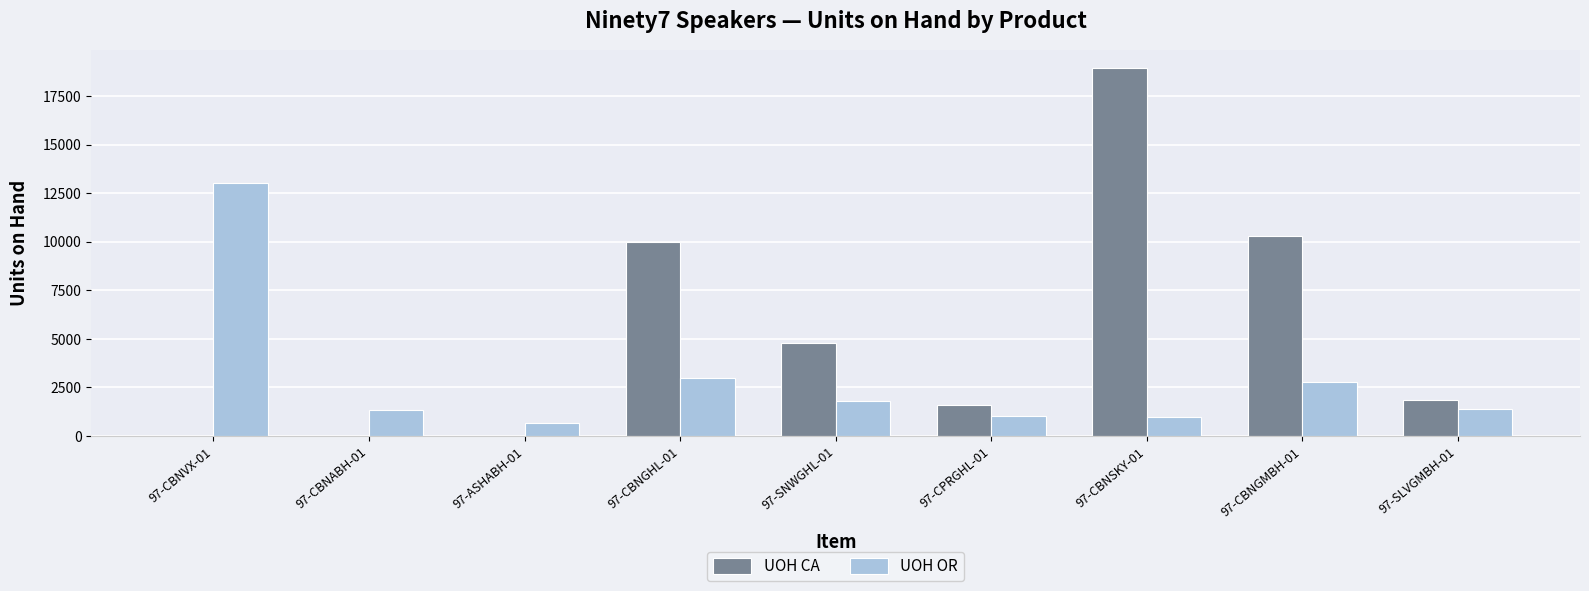

The value of UOH CA at 97-SLVGMBH-01 is 1874. True or false?

True